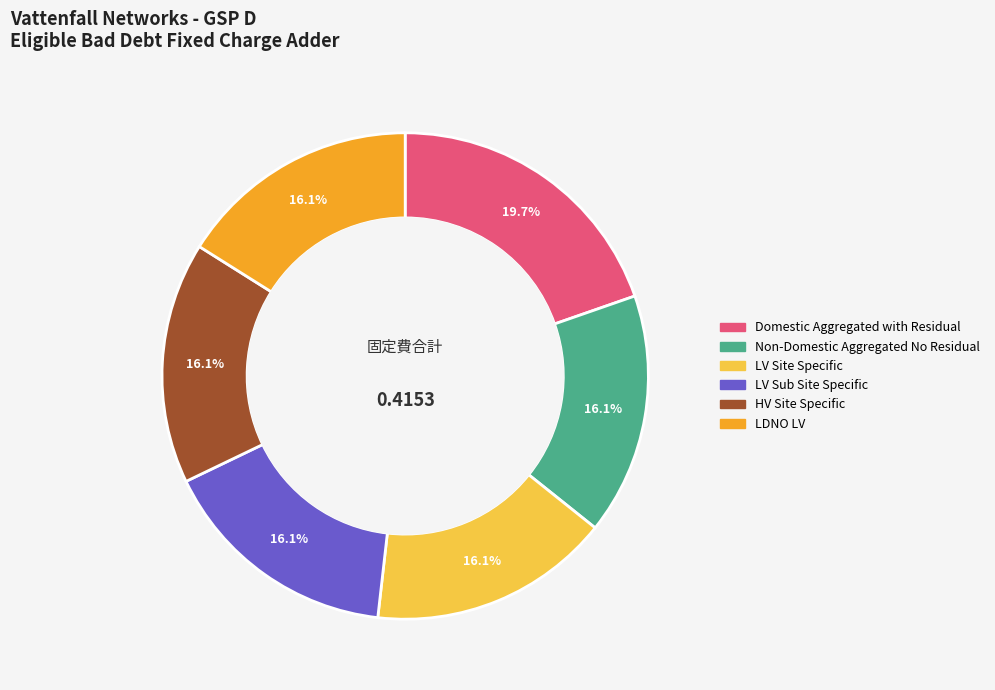

The Domestic Aggregated with Residual slice represents 20% of the pie. True or false?

True